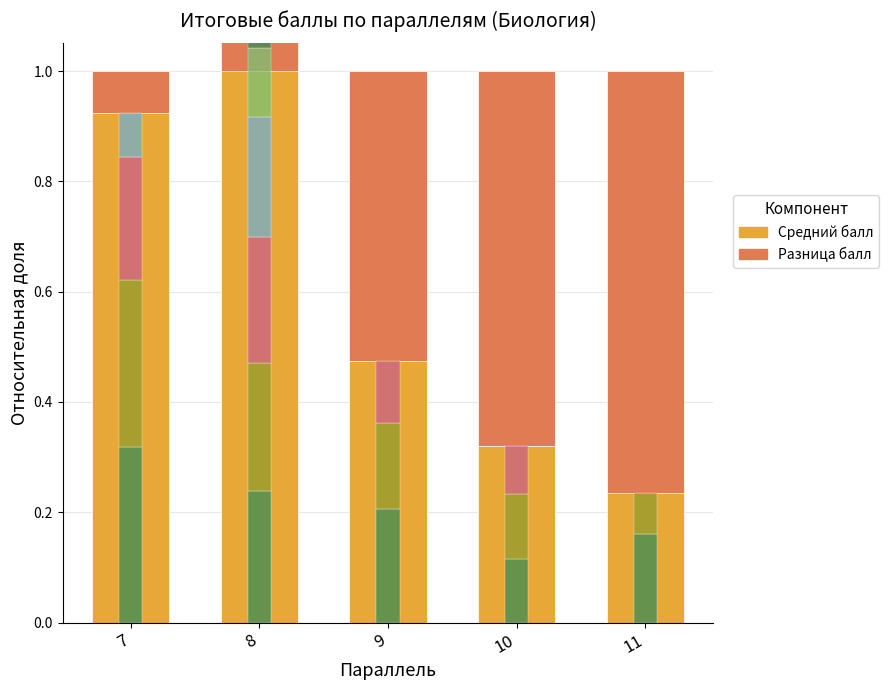

Are the bars horizontal?

No